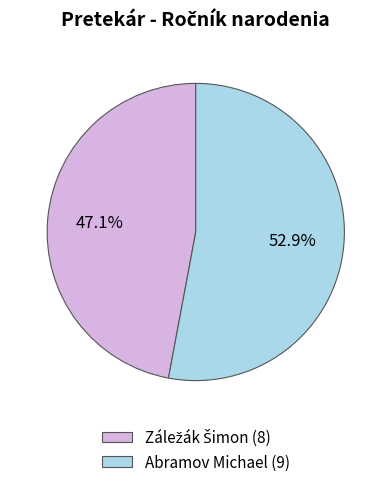

Which category accounts for the majority?

Abramov Michael